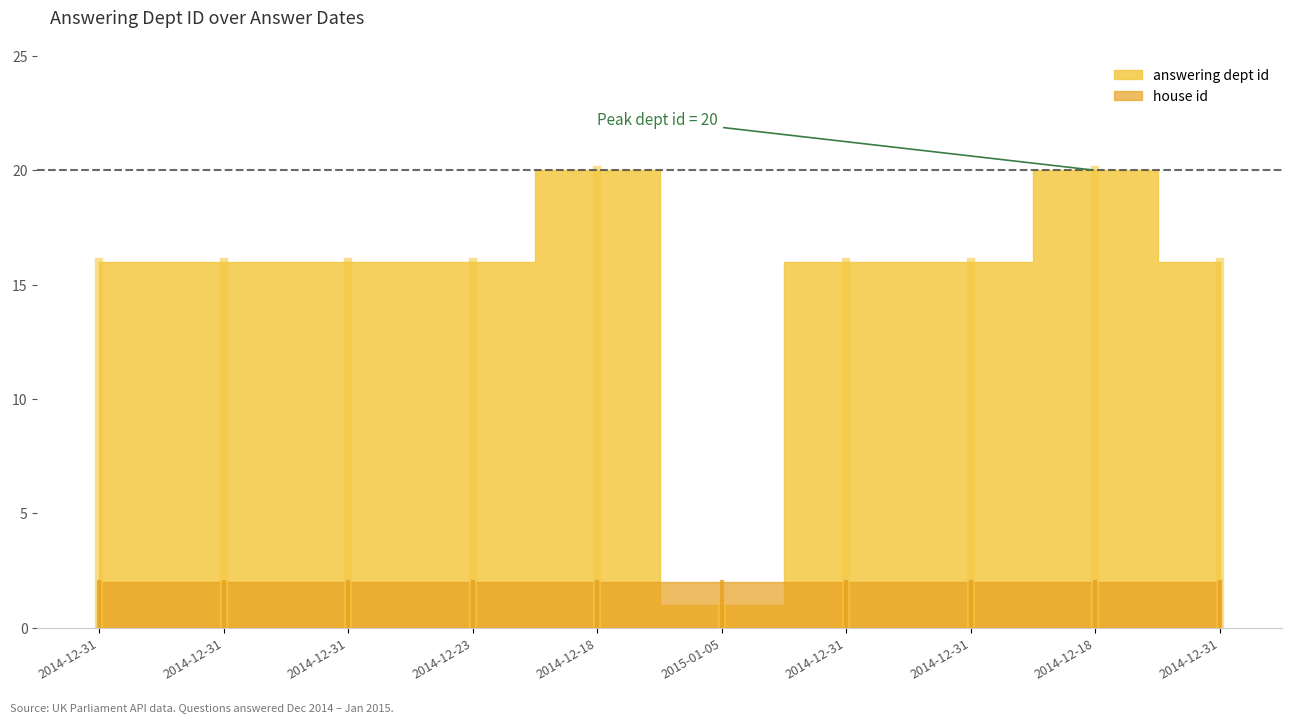

Rank the categories by answering dept id value from lowest to highest.

2015-01-05, 2014-12-31, 2014-12-31, 2014-12-31, 2014-12-23, 2014-12-31, 2014-12-31, 2014-12-31, 2014-12-18, 2014-12-18